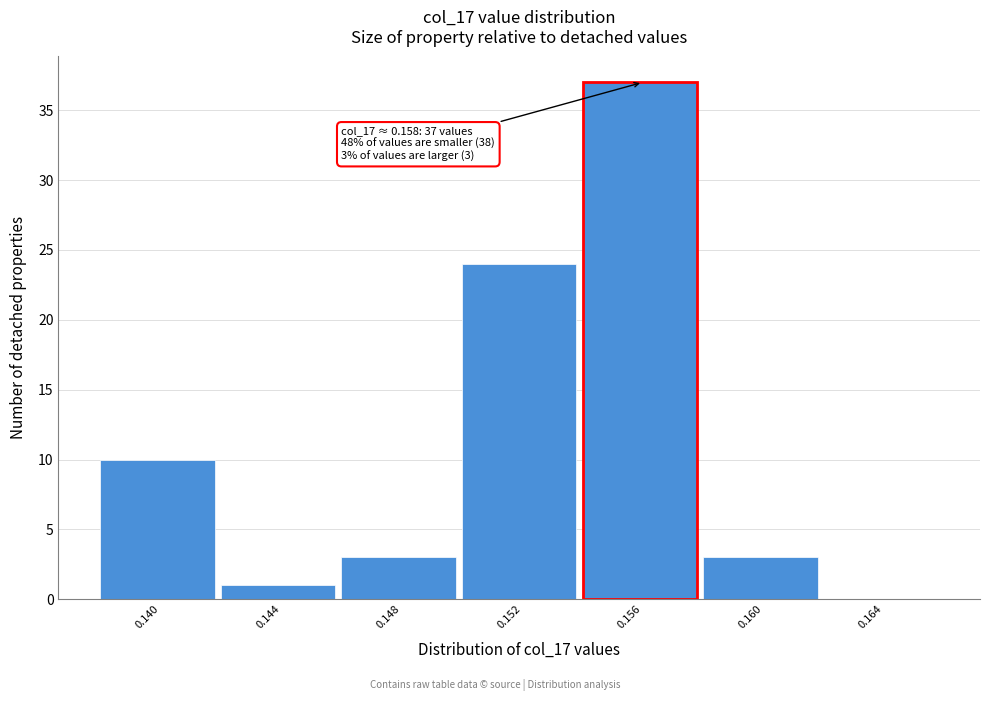

Reading left to right, what are all the values shown in this chart?

0.140=10	0.144=1	0.148=3	0.152=24	0.156=37	0.160=3	0.164=0